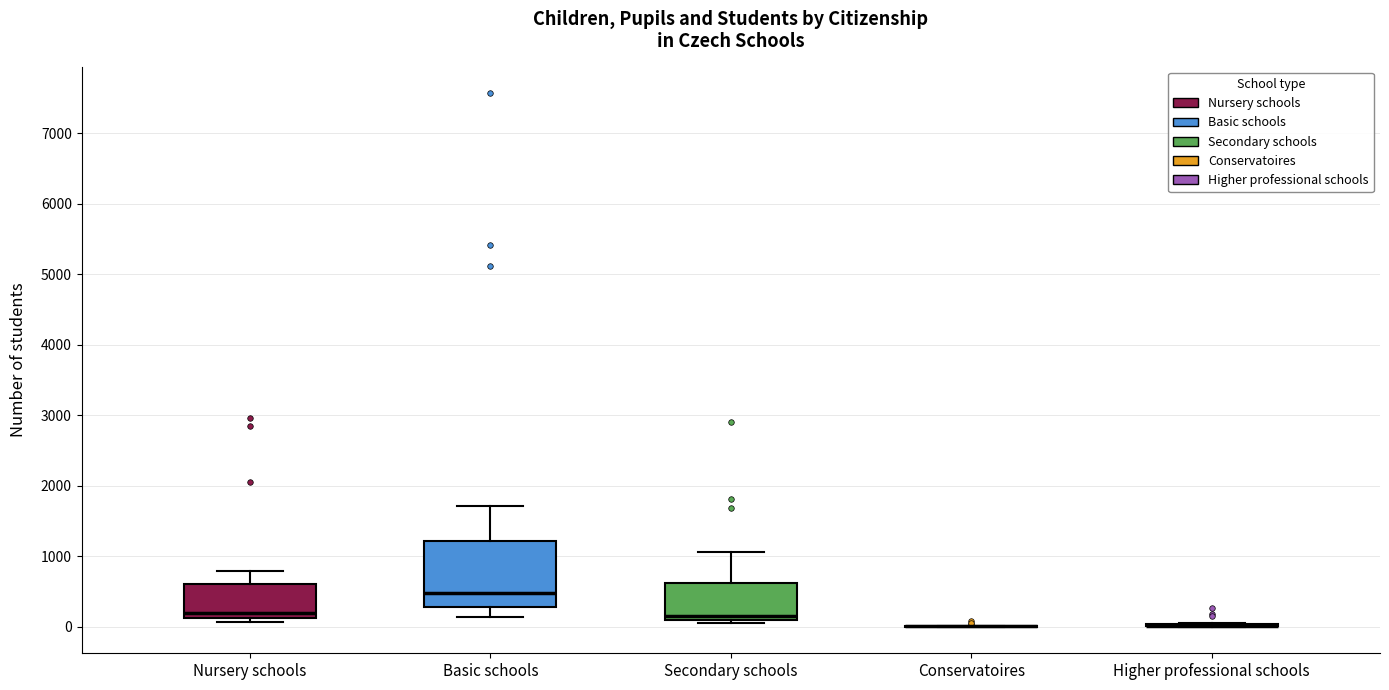

Reading left to right, transcribe this box plot: for each box, give where its median line is, the range the box spans, and where its two whiskers end, as read against the y-axis. The values are not printed on the chart, so give them approximately, as read against the axis.

Nursery schools: median 200, box 100 to 600, whiskers 100 (just below the box's lower edge) to 800
Basic schools: median 500, box 300 to 1200, whiskers 100 to 1700
Secondary schools: median 200, box 100 to 600, whiskers 100 (just below the box's lower edge) to 1100
Conservatoires: box collapsed to a line at 0, whiskers 0 to 0
Higher professional schools: box collapsed to a line at 0, whiskers 0 to 100